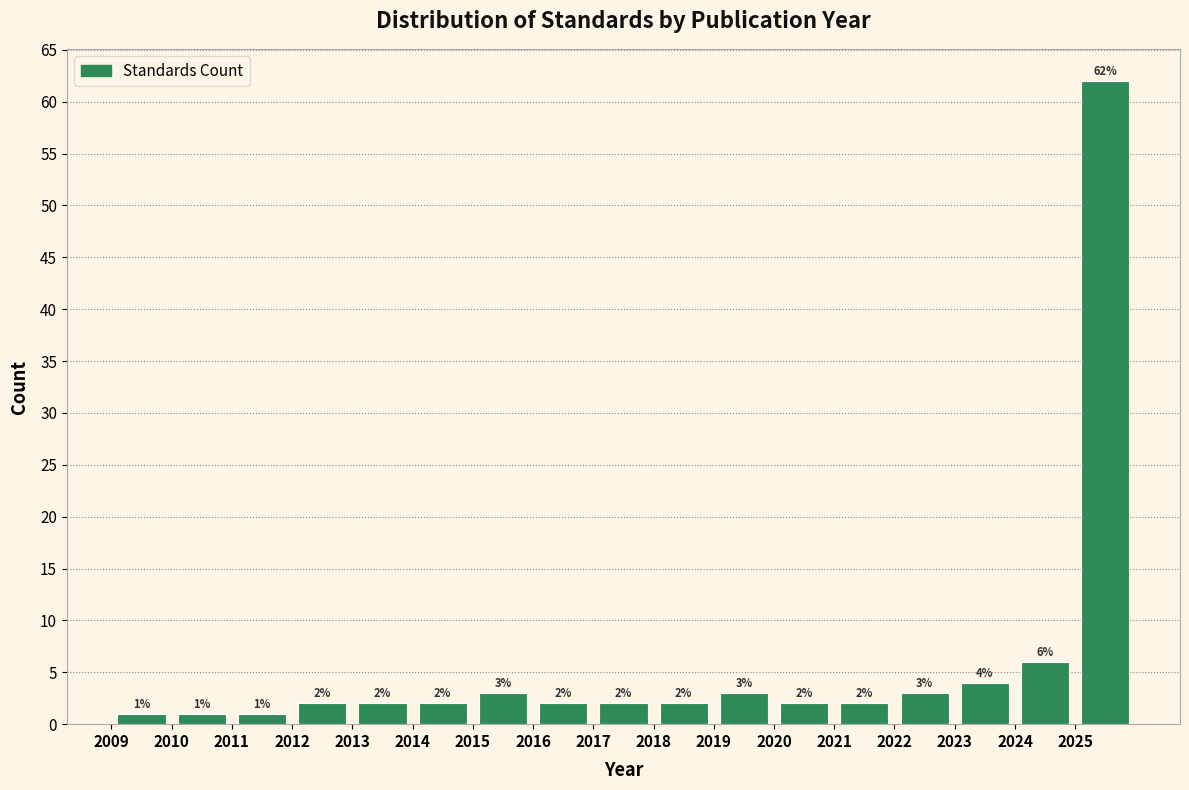

Reading left to right, transcribe this chart: for each bar, give the range it covers on the x-axis and its height.

2009 to 2010: 1
2010 to 2011: 1
2011 to 2012: 1
2012 to 2013: 2
2013 to 2014: 2
2014 to 2015: 2
2015 to 2016: 3
2016 to 2017: 2
2017 to 2018: 2
2018 to 2019: 2
2019 to 2020: 3
2020 to 2021: 2
2021 to 2022: 2
2022 to 2023: 3
2023 to 2024: 4
2024 to 2025: 6
2025 to 2026: 62